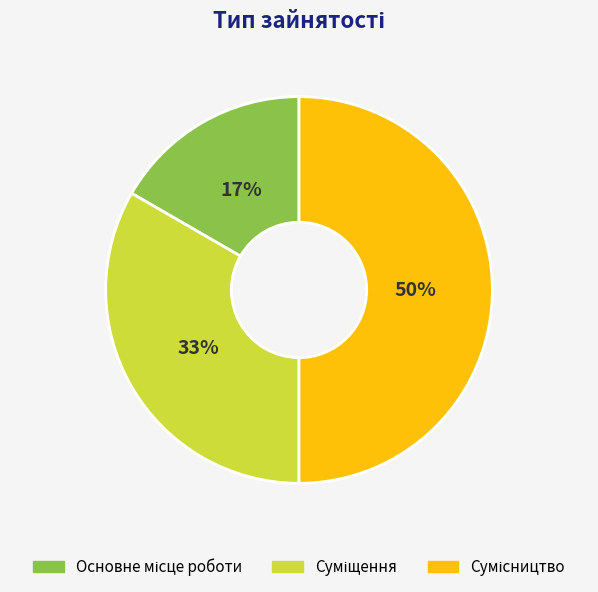

To the nearest percent, what is the difference between the largest and smallest slice percentages?

33%